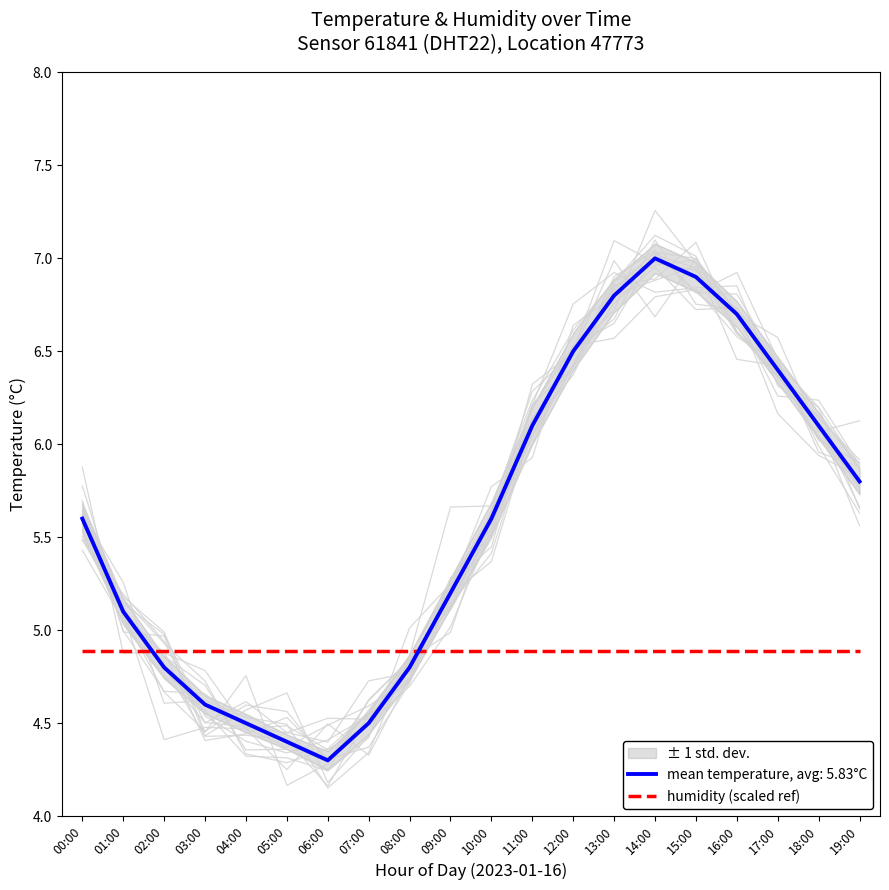

The value at 00:00 is 3.7. True or false?

False